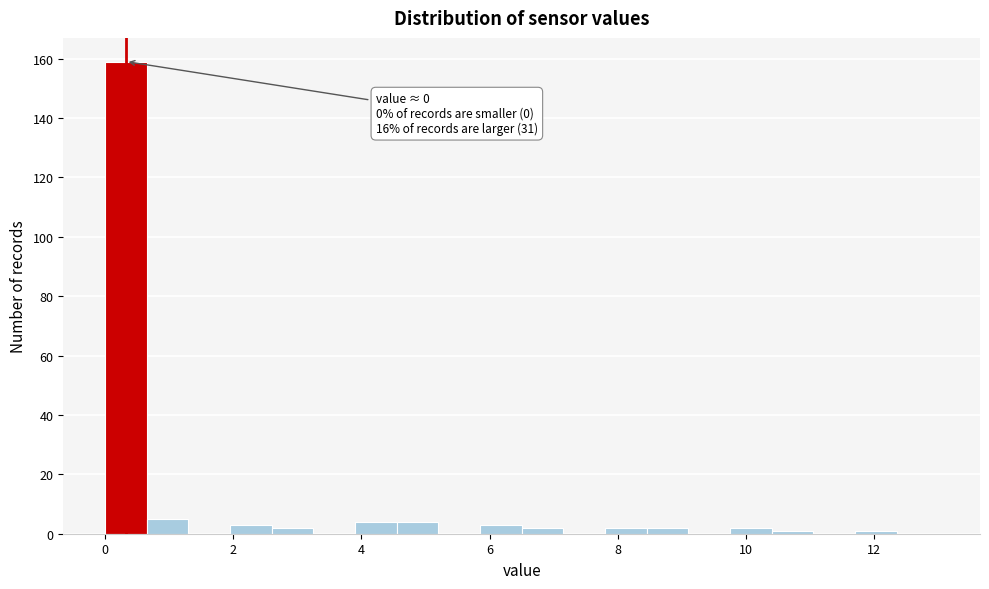

Around what value on the x-axis is the tallest bar? Give the approximate position of its centre, as read against the axis.

0.4